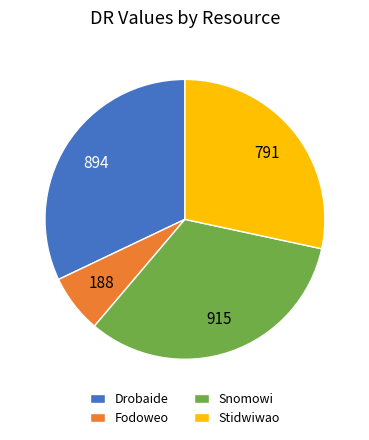

Is it true that Snomowi is 33% of the pie?

True